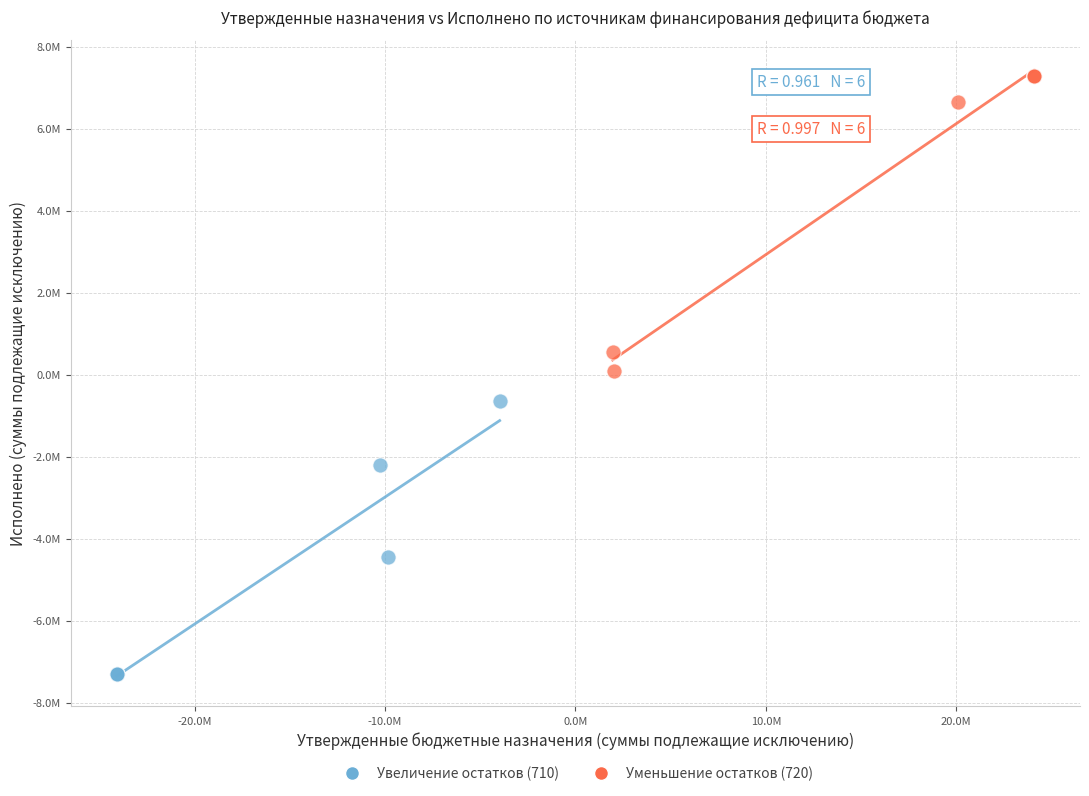

What are all the series names shown in the legend?

Увеличение остатков (710), Уменьшение остатков (720)